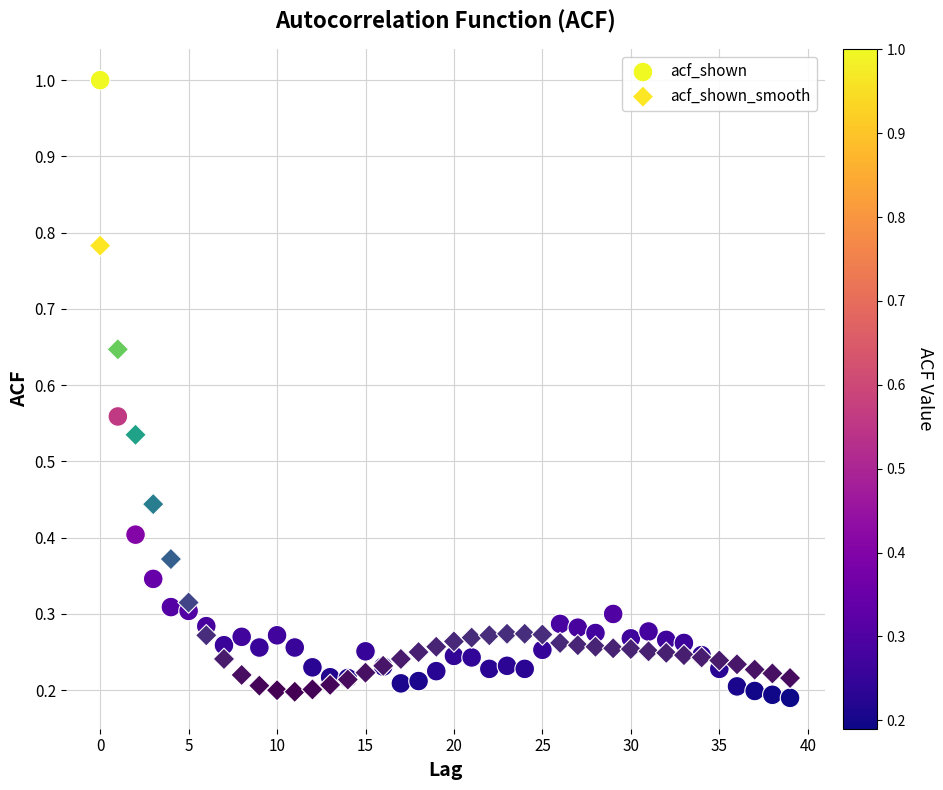

Which series reaches the maximum Y coordinate?

acf_shown